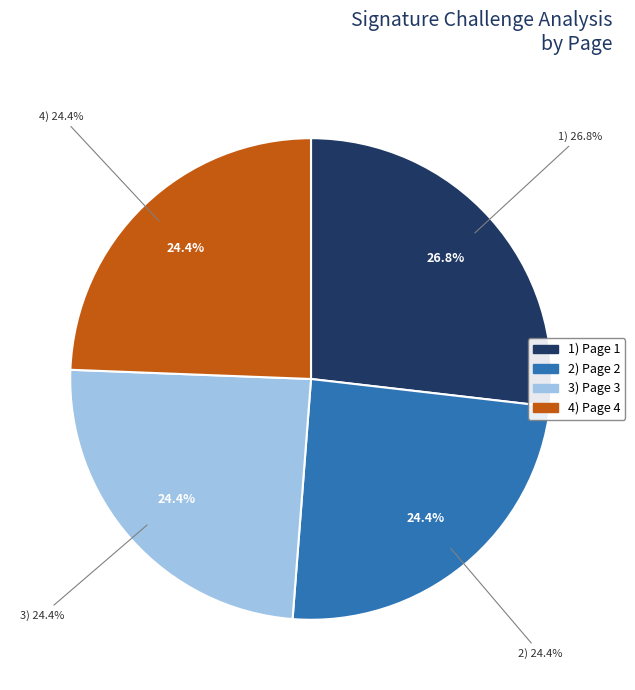

To the nearest percent, what portion does Page 1 represent?

27%